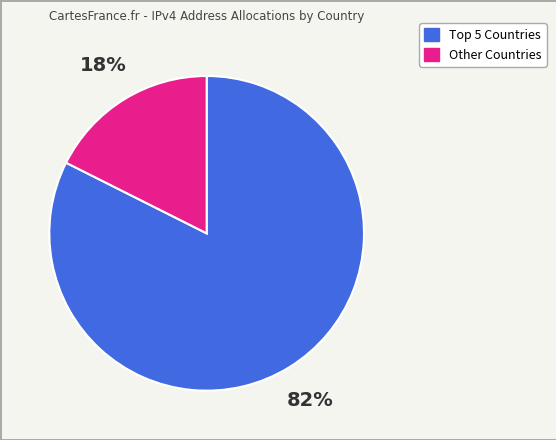

Is there a majority slice in this chart?

Yes